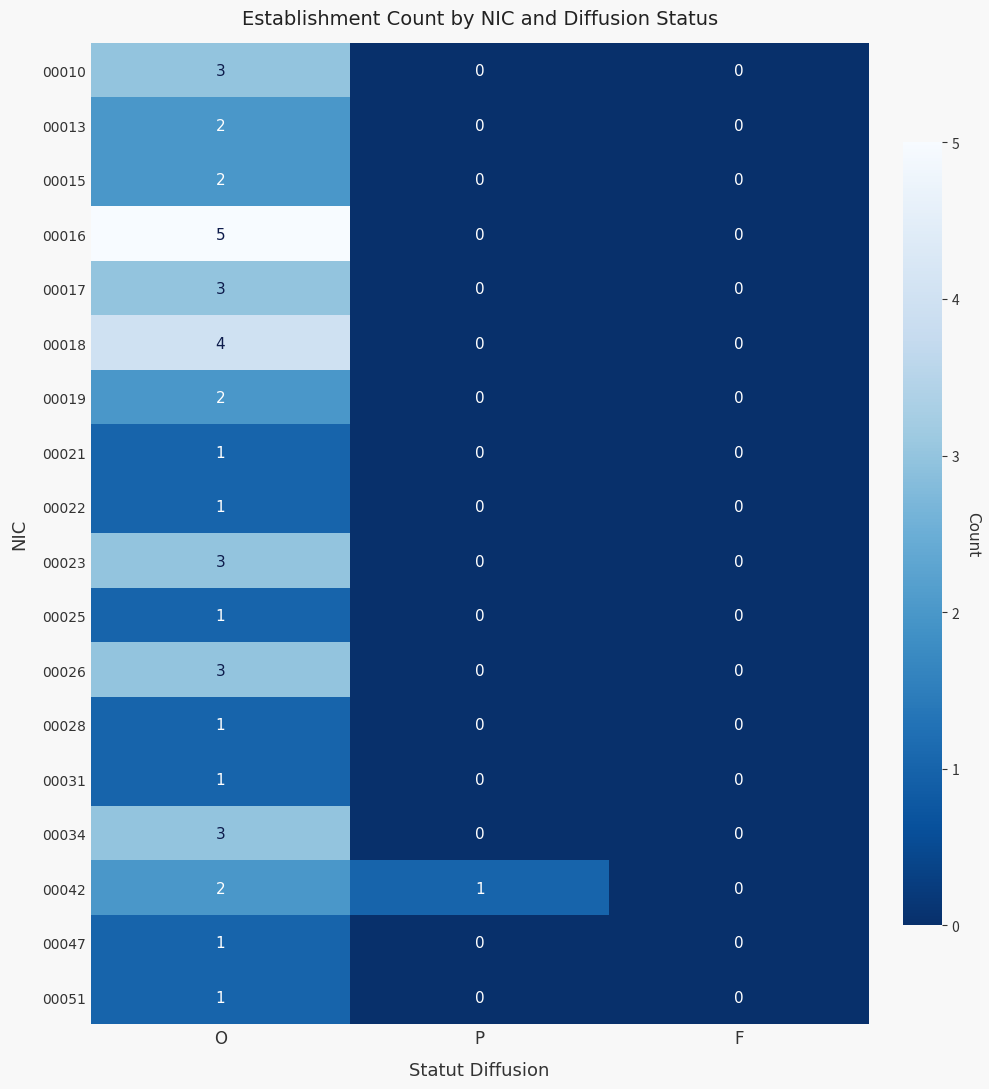

Which series has the largest total across all categories?

00016